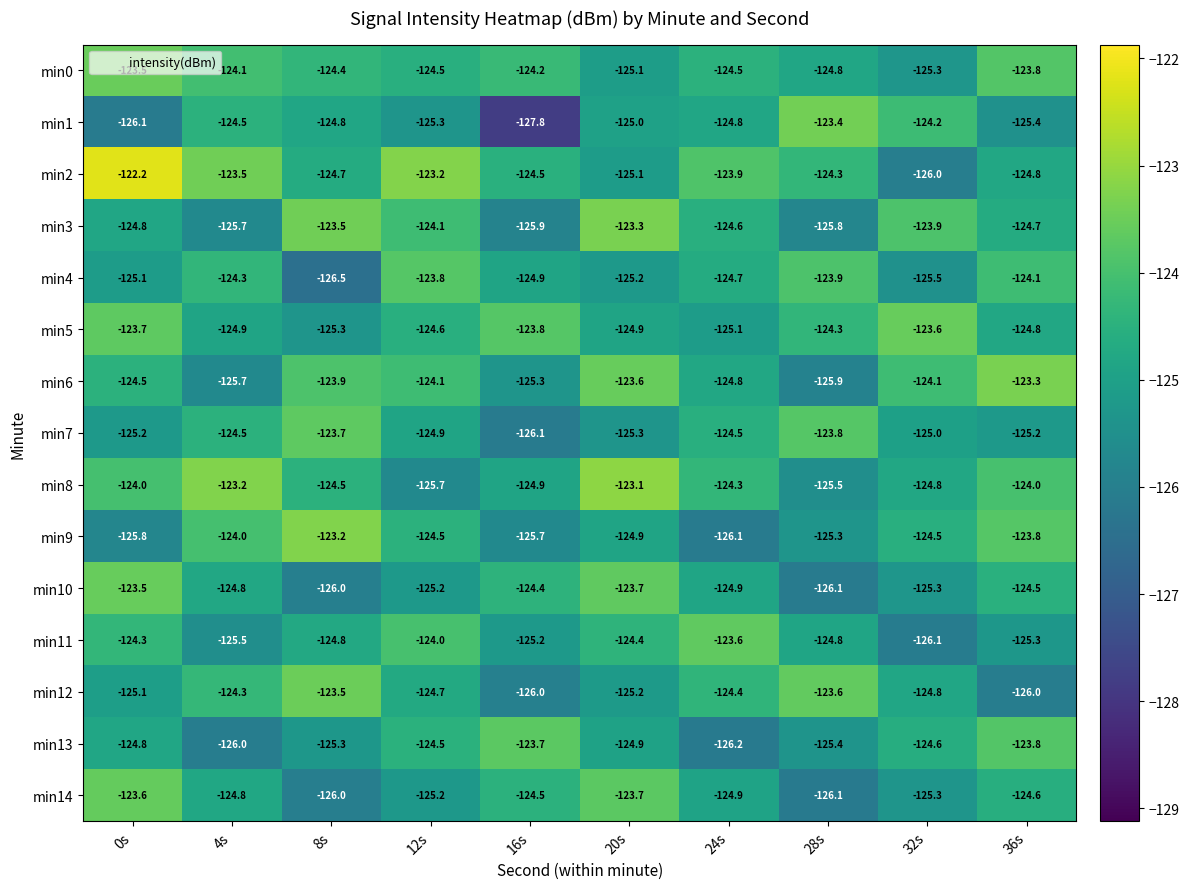

How many min5 values are between -124 and -123?

3